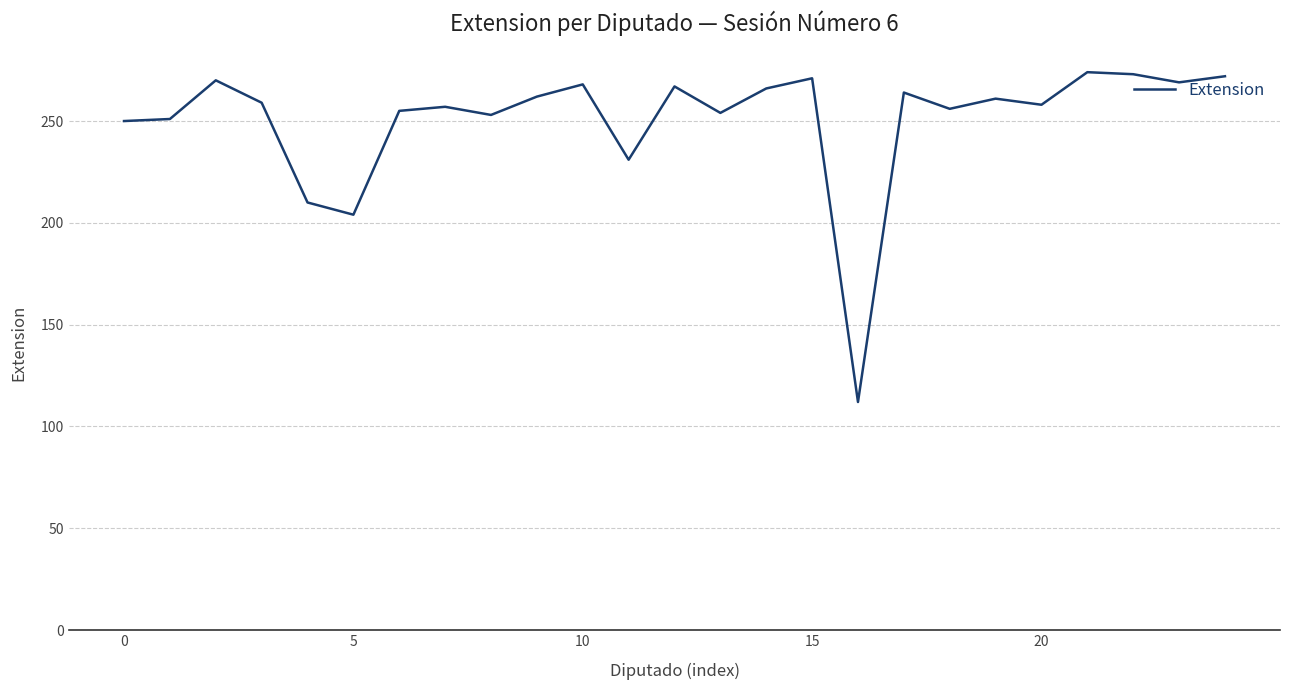

What is the smallest value displayed?

112